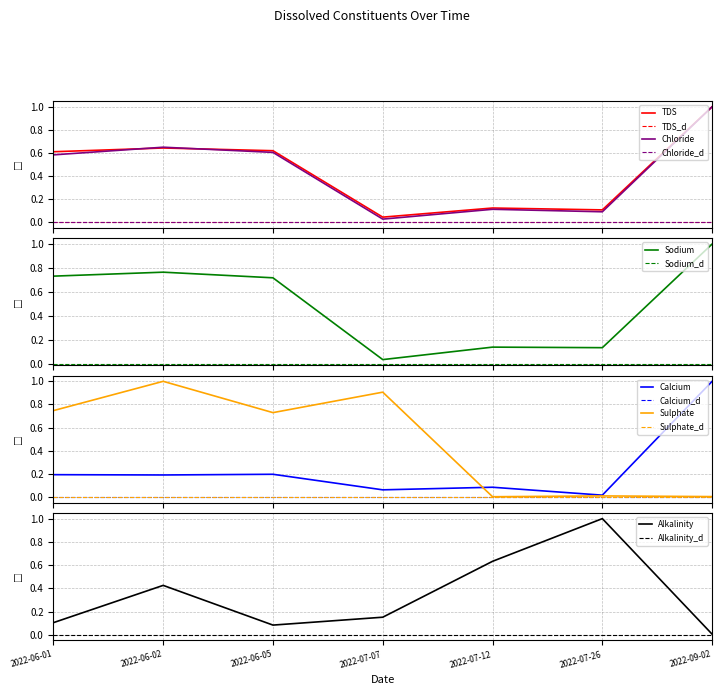

What is the total value across all series at 2022-06-05?

3.0